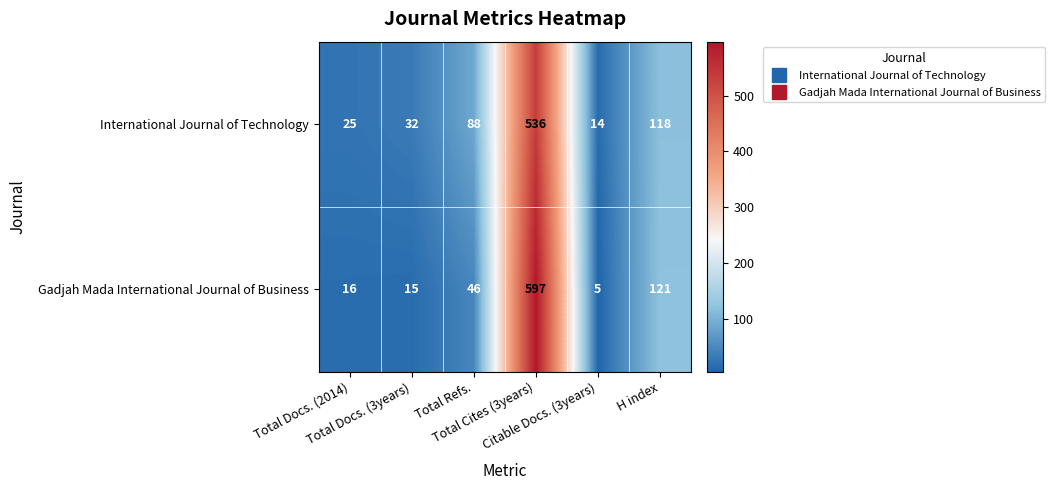

Which series has the largest range (max minus min)?

Gadjah Mada International Journal of Business